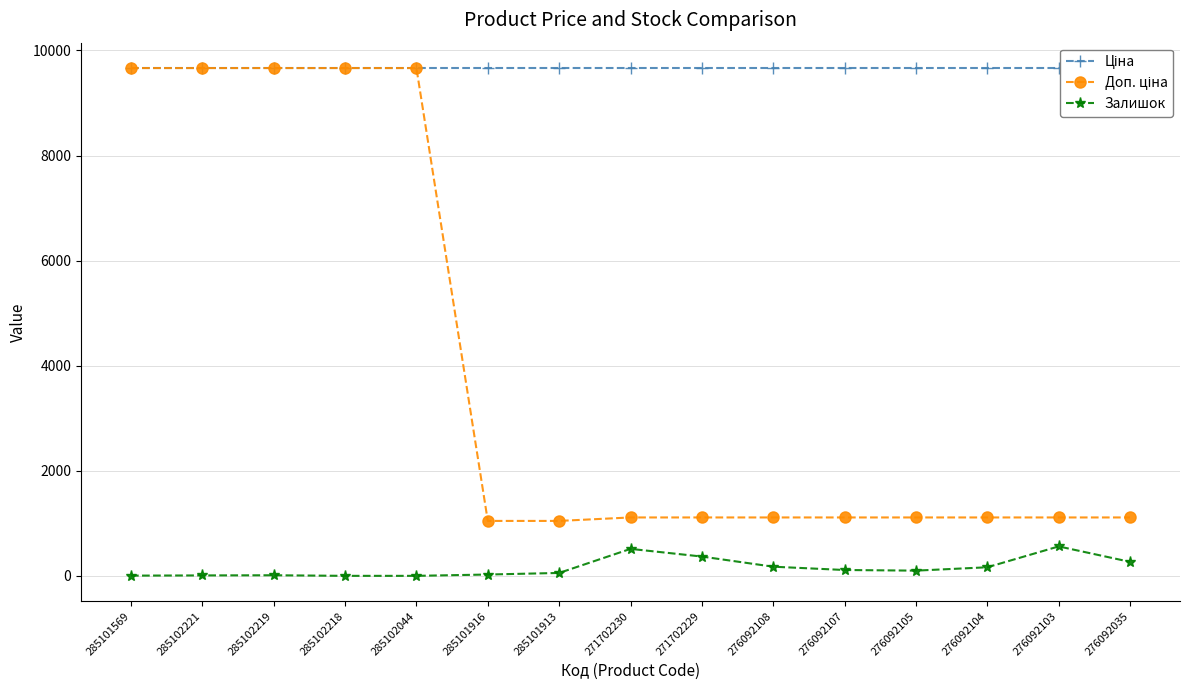

At how many categories does at least one series exceed 9374?

15